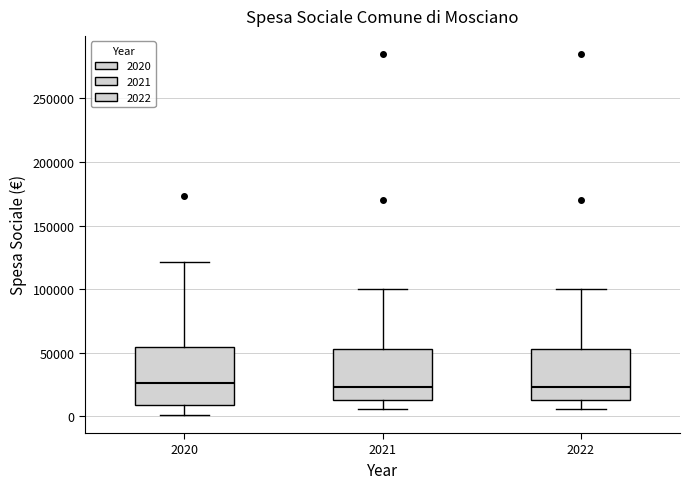

Where is the upper edge of the box at x = 2020 on the y-axis? The values are not printed on the chart, so give them approximately, as read against the axis.

55000